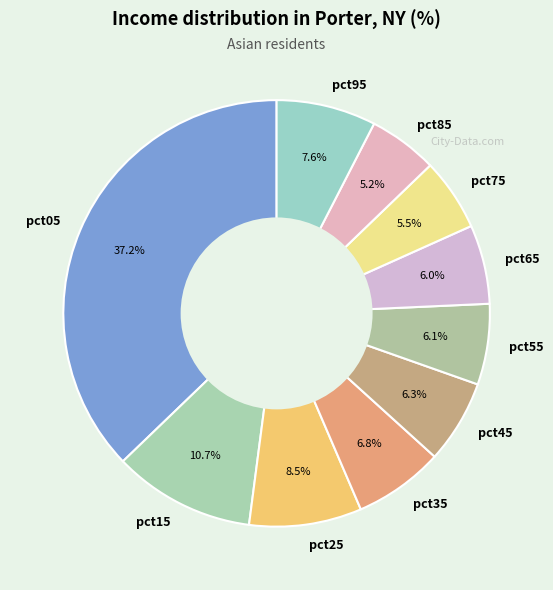

Which slice is the largest?

pct05